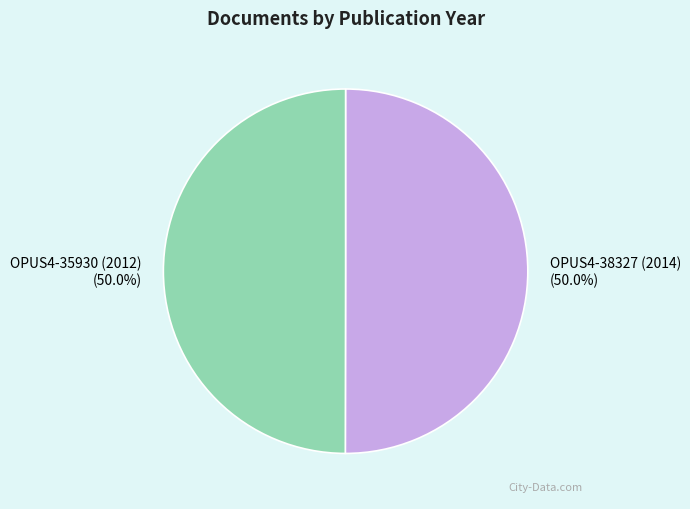

What portion of the pie excludes OPUS4-35930 (2012)?

50.0%